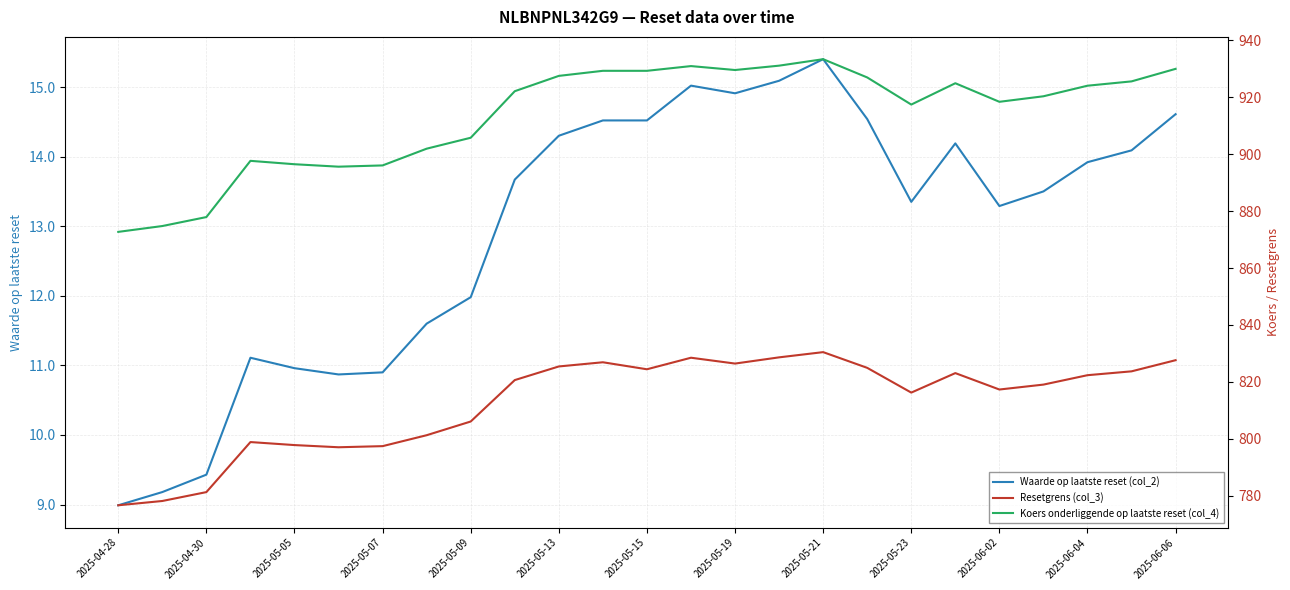

How many lines are shown in the chart?

3